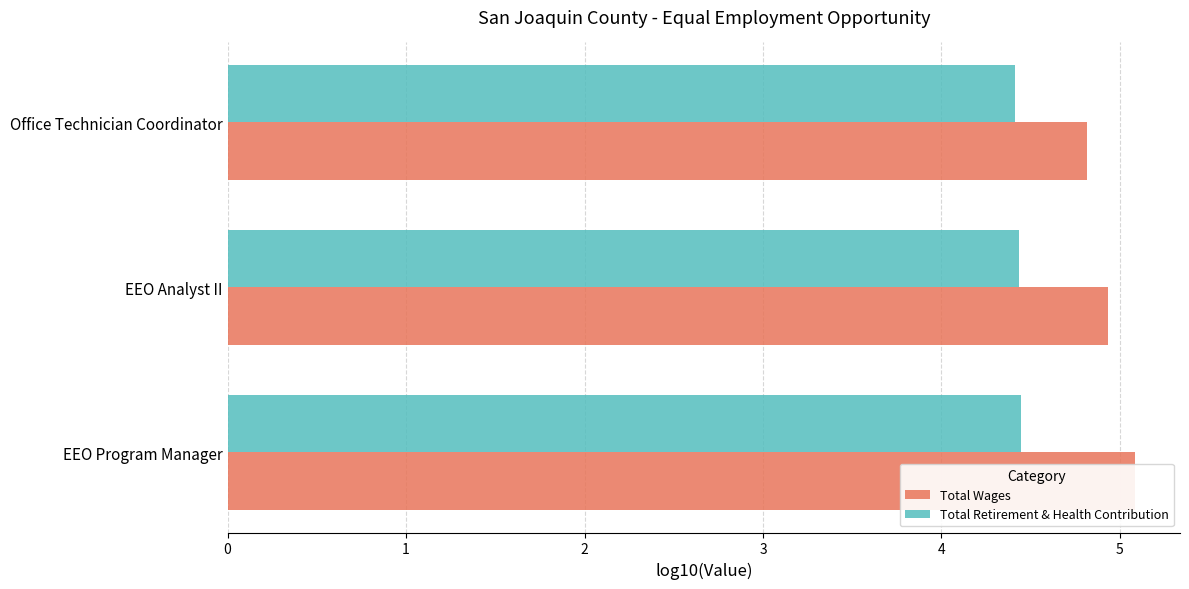

List the series in order of their peak value, highest first.

Total Wages, Total Retirement & Health Contribution